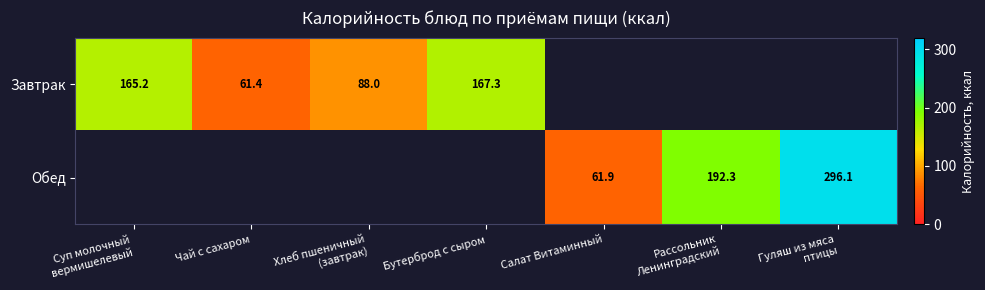

Is the value of Обед at Салат Витаминный greater than the value of Завтрак at Чай с сахаром?

Yes